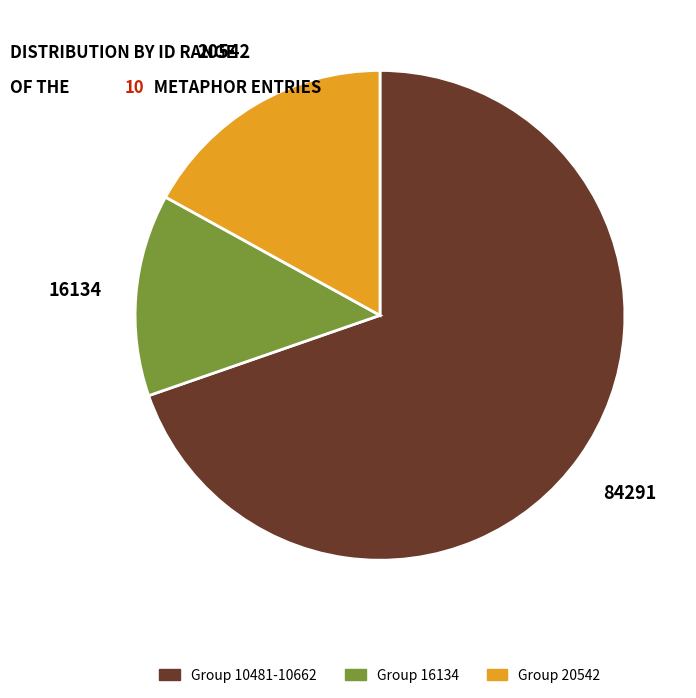

Does any single category account for the majority?

Yes